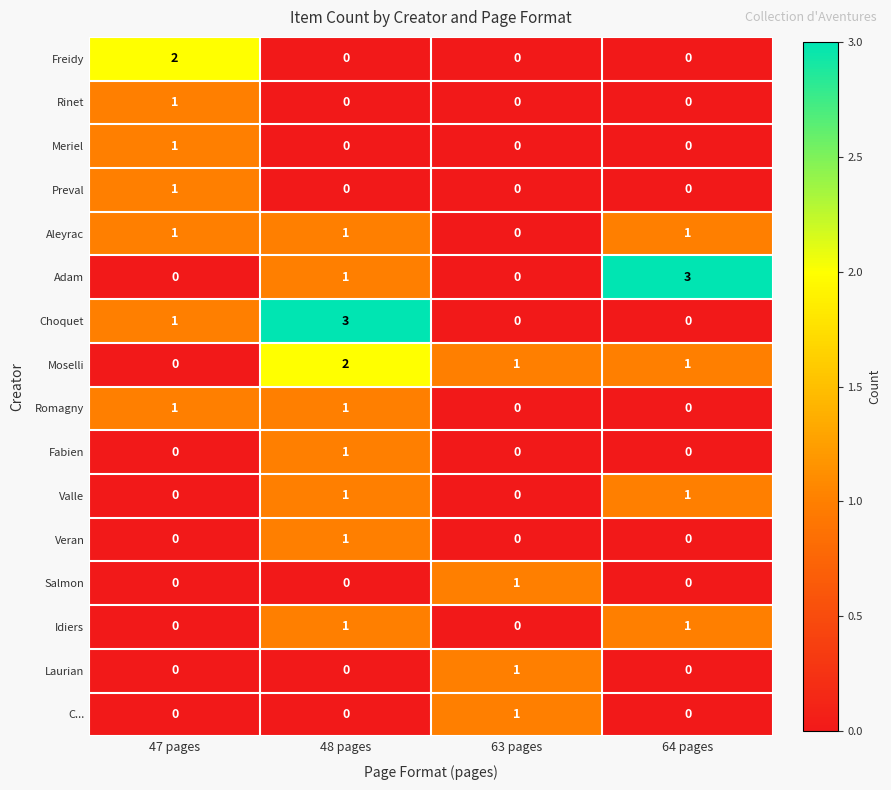

What is the spread (max minus min) of values at 48 pages?

3